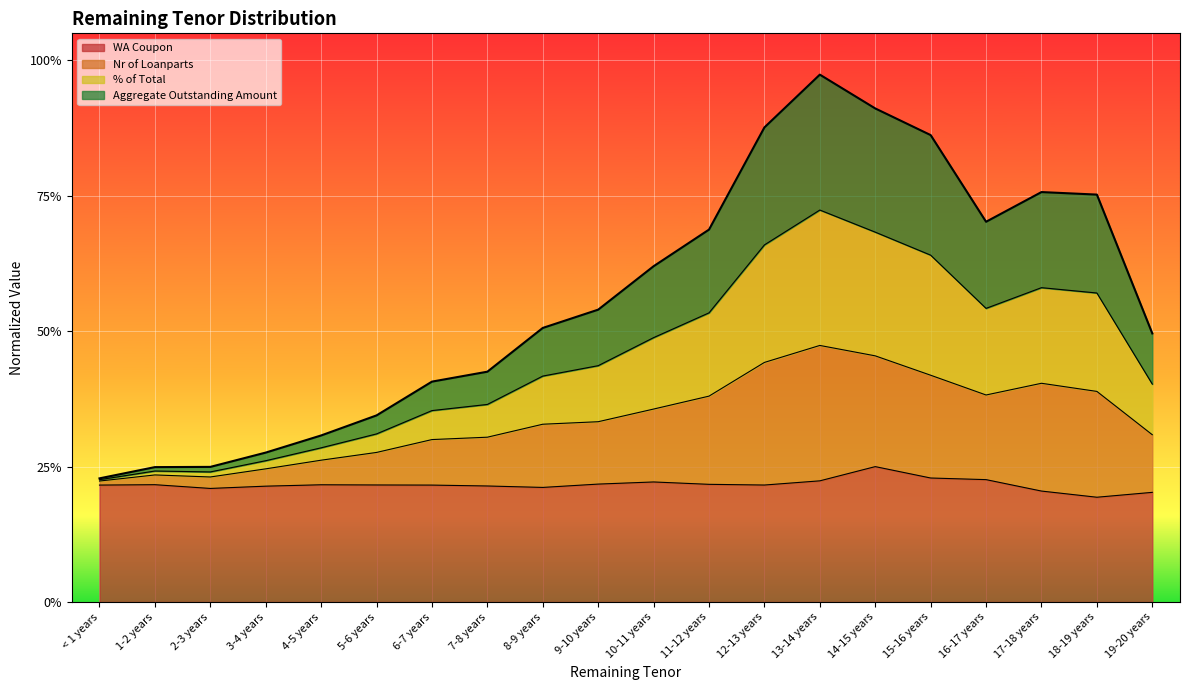

What are all the series names shown in the legend?

Aggregate Outstanding Amount, % of Total, Nr of Loanparts, WA Coupon